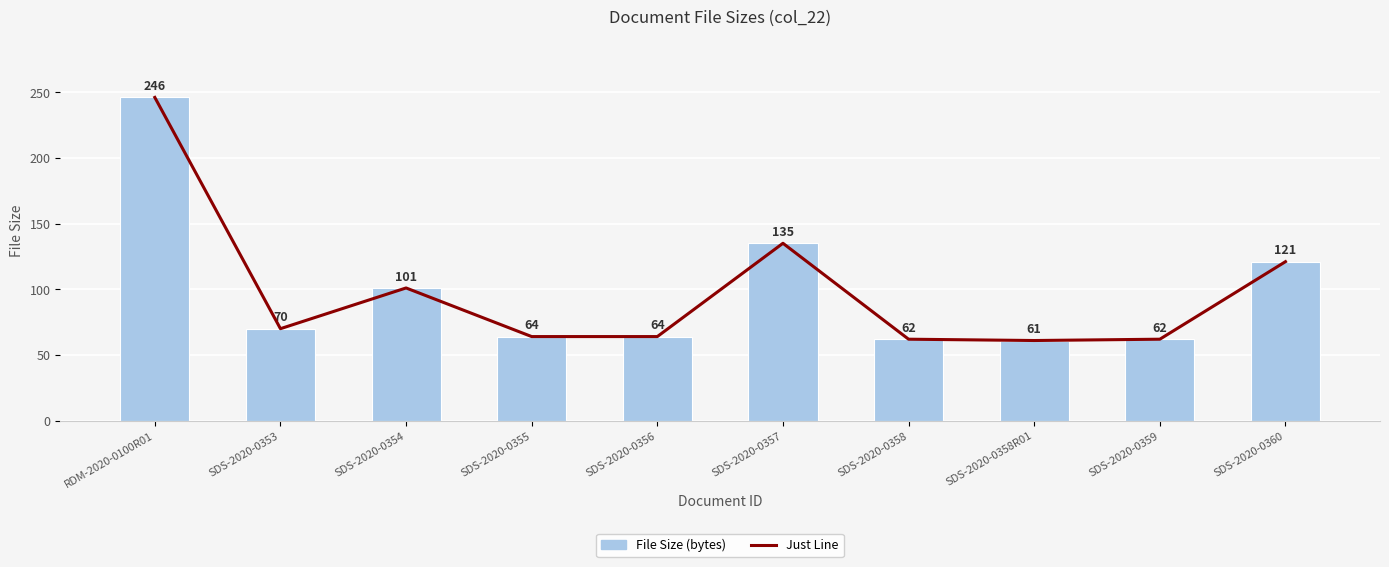

Which category has the lowest value in the File Size (bytes) series?

SDS-2020-0358R01